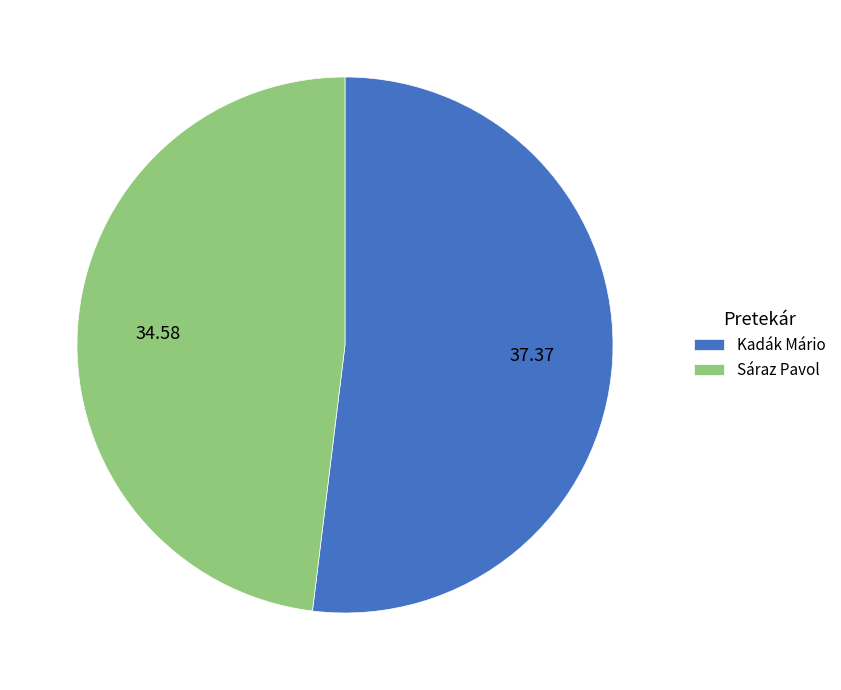

Which has a higher value, Sáraz Pavol or Kadák Mário?

Kadák Mário